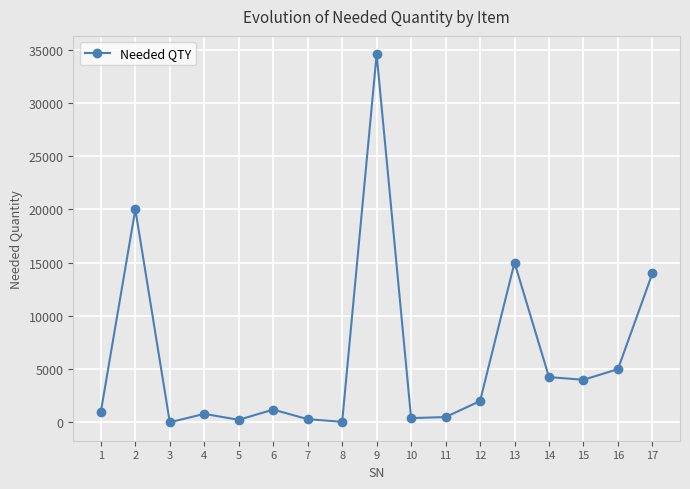

What is the ratio of the value at 10 to the value at 12?

0.2